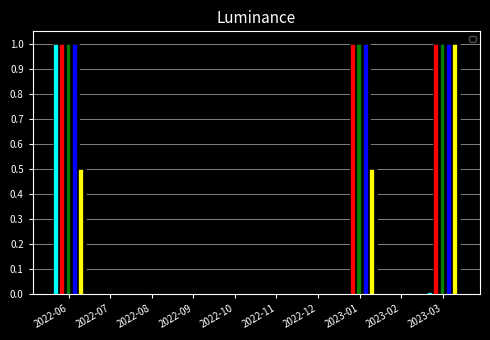

Is it true that Activity Days equals 0.0 at 2022-11?

True